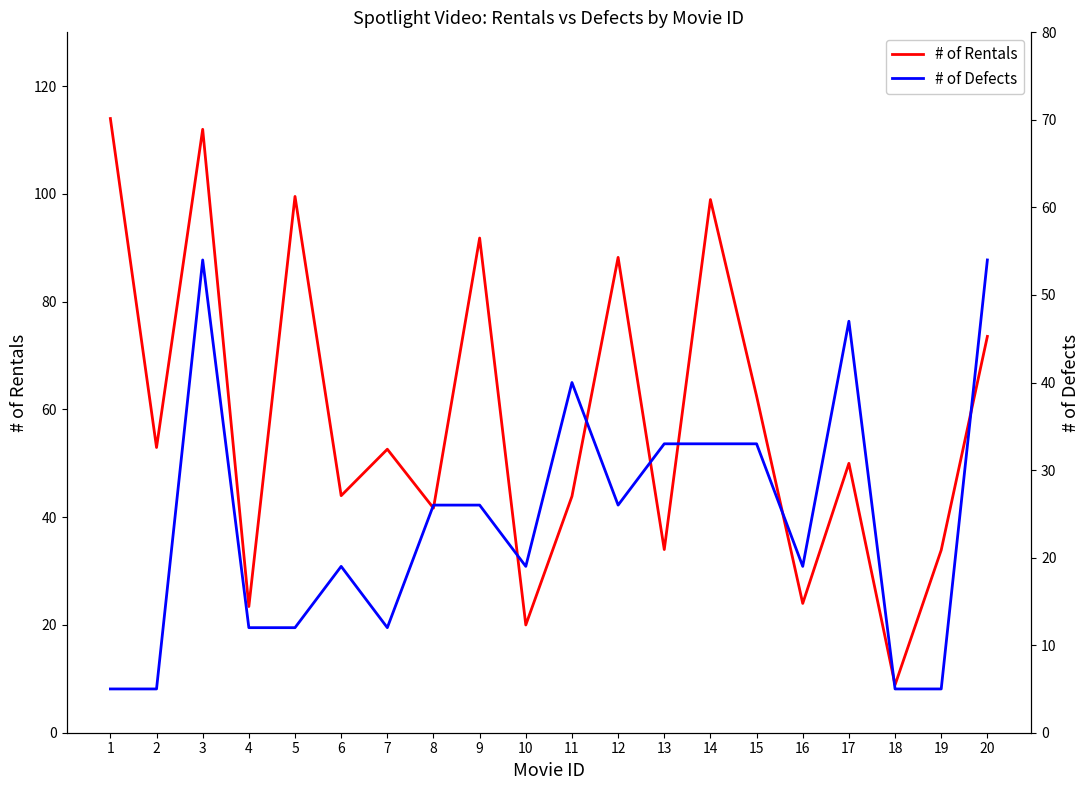

Which has a higher value, 20 or 10?

20